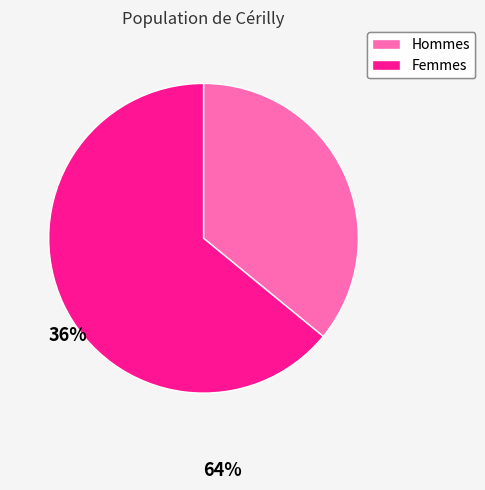

Is there a majority slice in this chart?

Yes